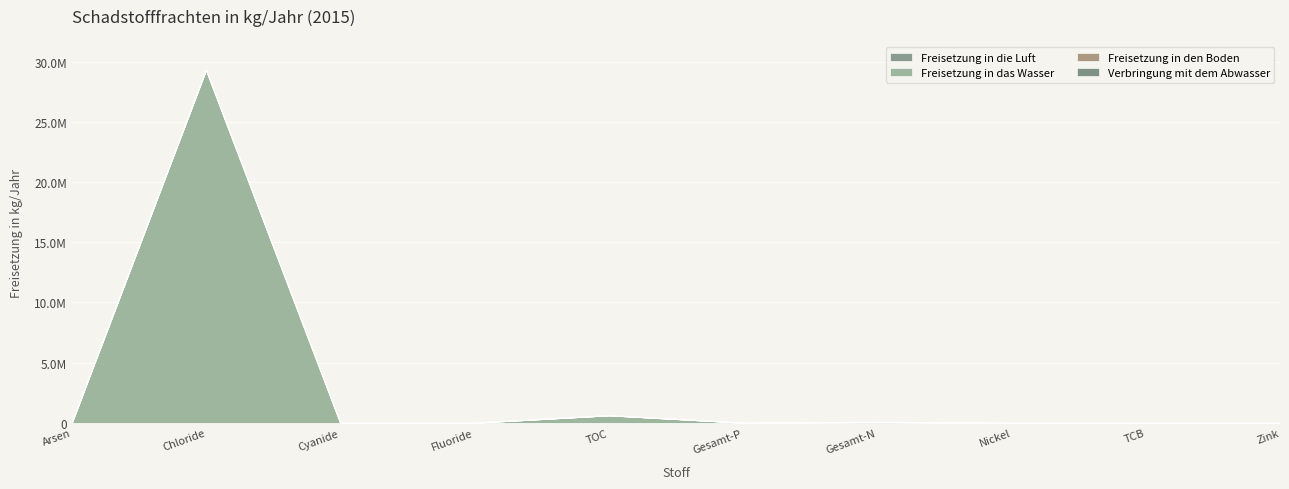

What is the spread (max minus min) of values at Nickel und Verbindungen (als Ni)?

111